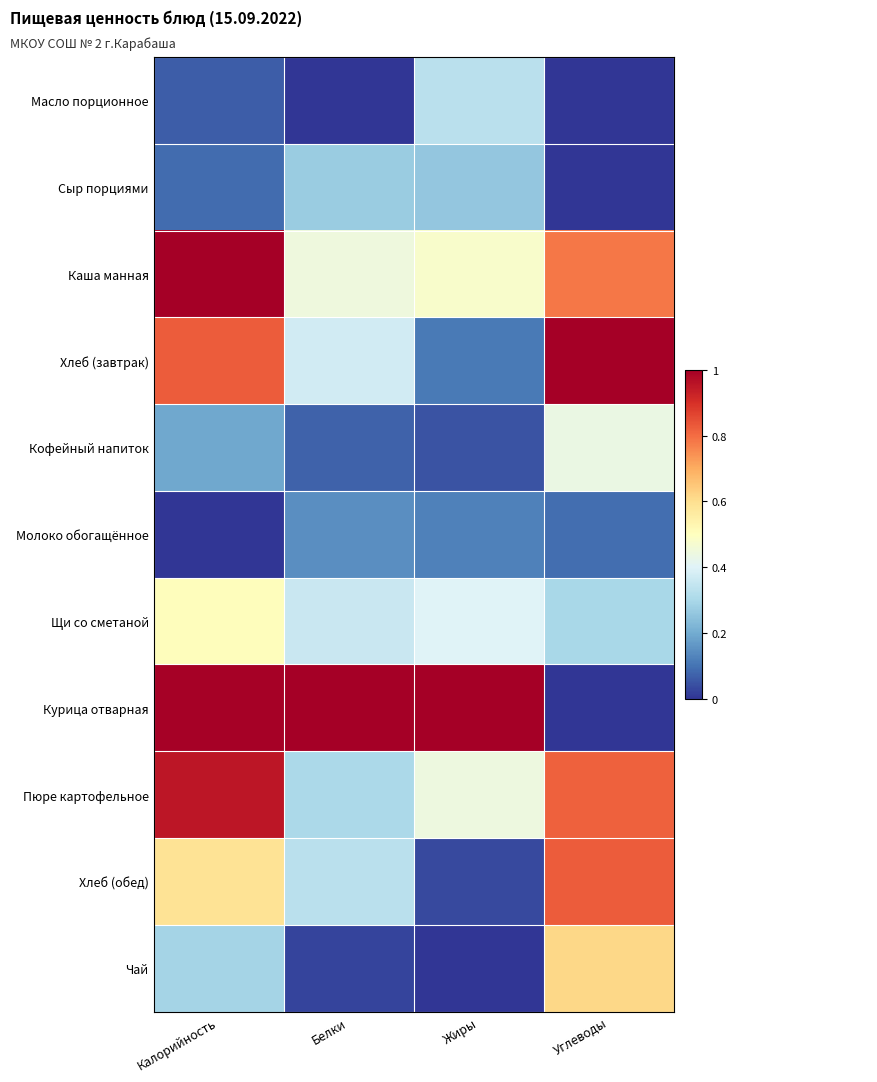

At Калорийность, list the series in order from smallest to largest.

Молоко обогащённое, Масло порционное, Сыр порциями, Кофейный напиток, Чай, Щи со сметаной, Хлеб (обед), Хлеб (завтрак), Пюре картофельное, Курица отварная, Каша манная